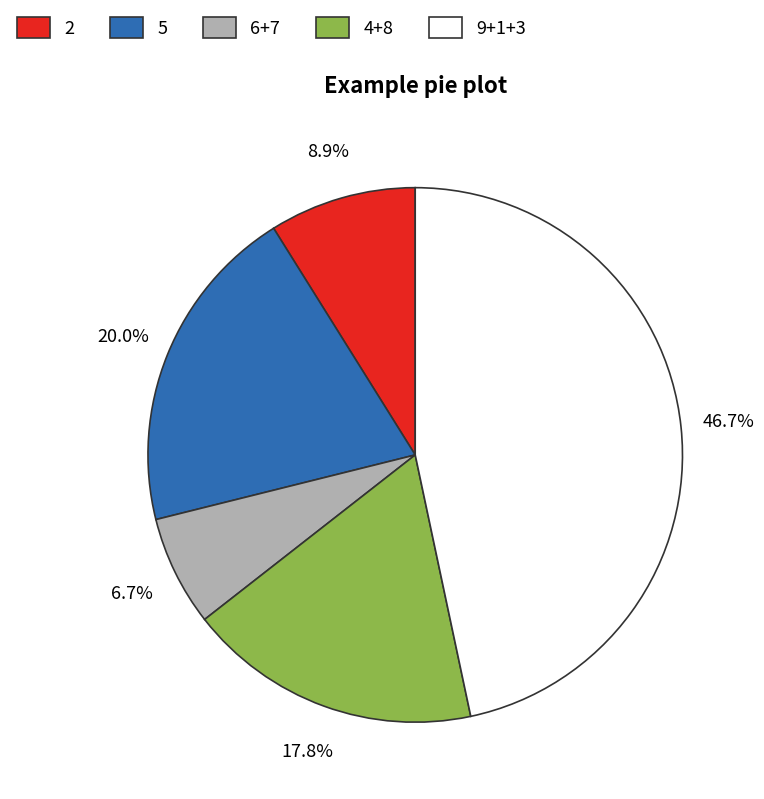

How many segments does this pie chart have?

5